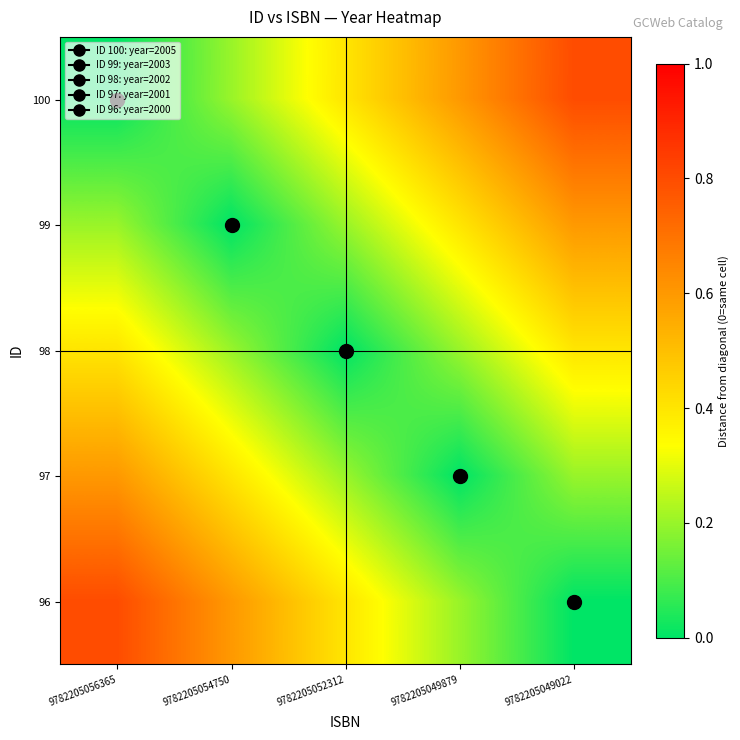

Reading left to right, list all the values displayed in this chart.

100: 9782205056365=0.0	9782205054750=0.2	9782205052312=0.4	9782205049879=0.6	9782205049022=0.8
99: 9782205056365=0.2	9782205054750=0.0	9782205052312=0.2	9782205049879=0.4	9782205049022=0.6
98: 9782205056365=0.4	9782205054750=0.2	9782205052312=0.0	9782205049879=0.2	9782205049022=0.4
97: 9782205056365=0.6	9782205054750=0.4	9782205052312=0.2	9782205049879=0.0	9782205049022=0.2
96: 9782205056365=0.8	9782205054750=0.6	9782205052312=0.4	9782205049879=0.2	9782205049022=0.0